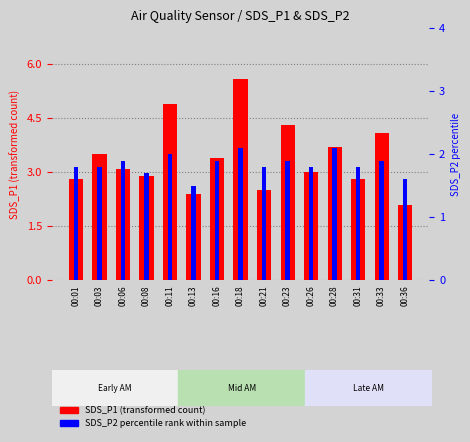

Does the chart contain stacked bars?

No